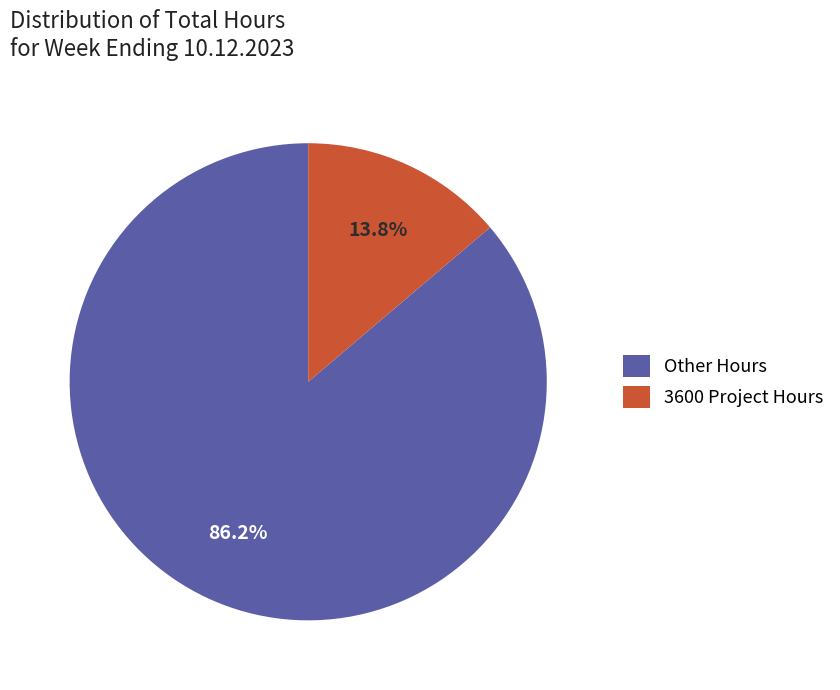

Which slice is the largest?

Other Hours